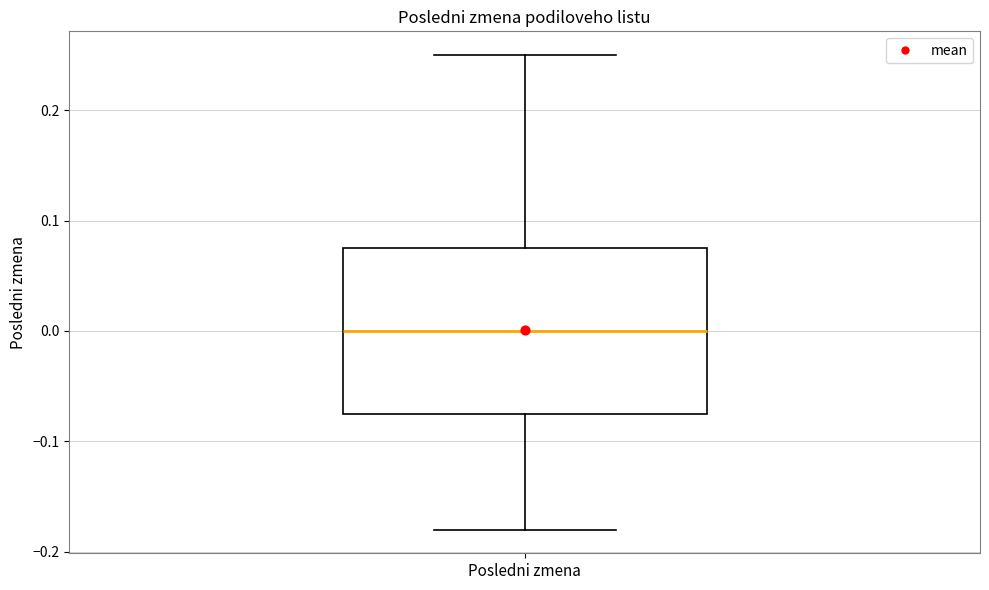

Where does the upper whisker of the box for Posledni zmena end on the y-axis? The values are not printed on the chart, so give them approximately, as read against the axis.

0.25